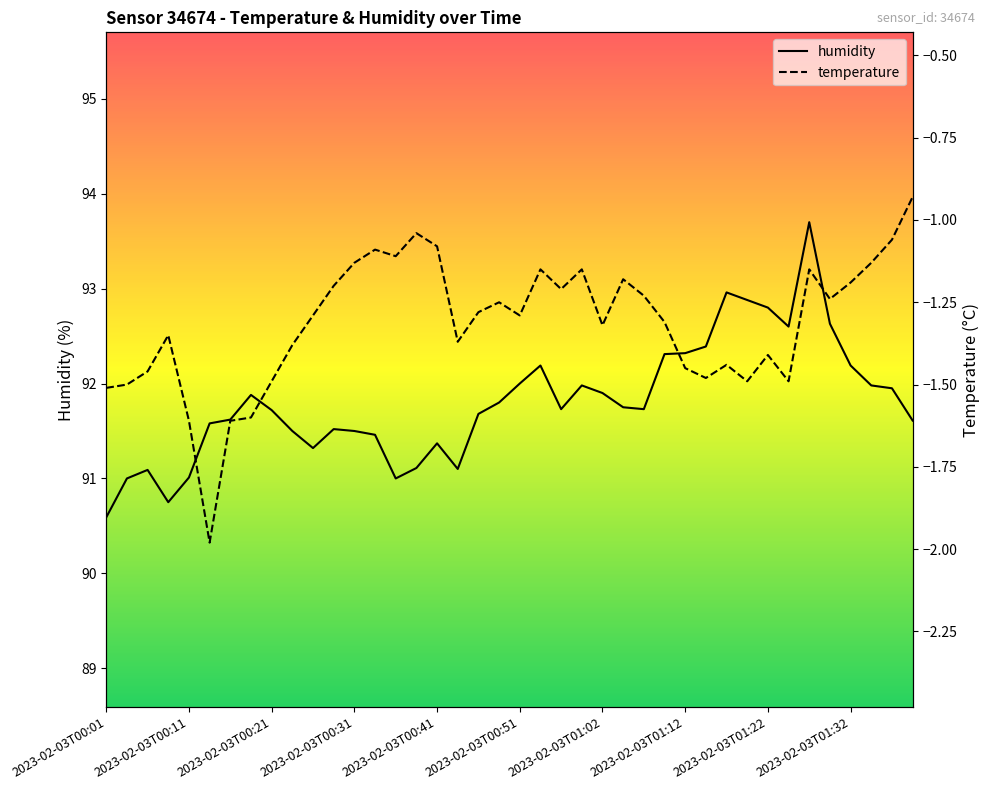

Reading left to right, extract all data points from this chart.

humidity: 90.6	91.0	91.1	90.8	91.0	91.6	91.6	91.9	91.7	91.5	91.3	91.5	91.5	91.5	91.0	91.1	91.4	91.1	91.7	91.8	92.0	92.2	91.7	92.0	91.9	91.8	91.7	92.3	92.3	92.4	93.0	92.9	92.8	92.6	93.7	92.6	92.2	92.0	92.0	91.6
temperature: -1.5	-1.5	-1.5	-1.4	-1.6	-2.0	-1.6	-1.6	-1.5	-1.4	-1.3	-1.2	-1.1	-1.1	-1.1	-1.0	-1.1	-1.4	-1.3	-1.2	-1.3	-1.1	-1.2	-1.1	-1.3	-1.2	-1.2	-1.3	-1.4	-1.5	-1.4	-1.5	-1.4	-1.5	-1.1	-1.2	-1.2	-1.1	-1.1	-0.9